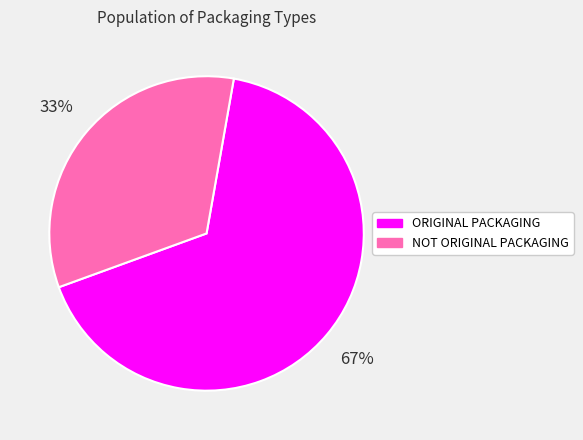

Is the sum of NOT ORIGINAL PACKAGING and ORIGINAL PACKAGING greater than half?

Yes